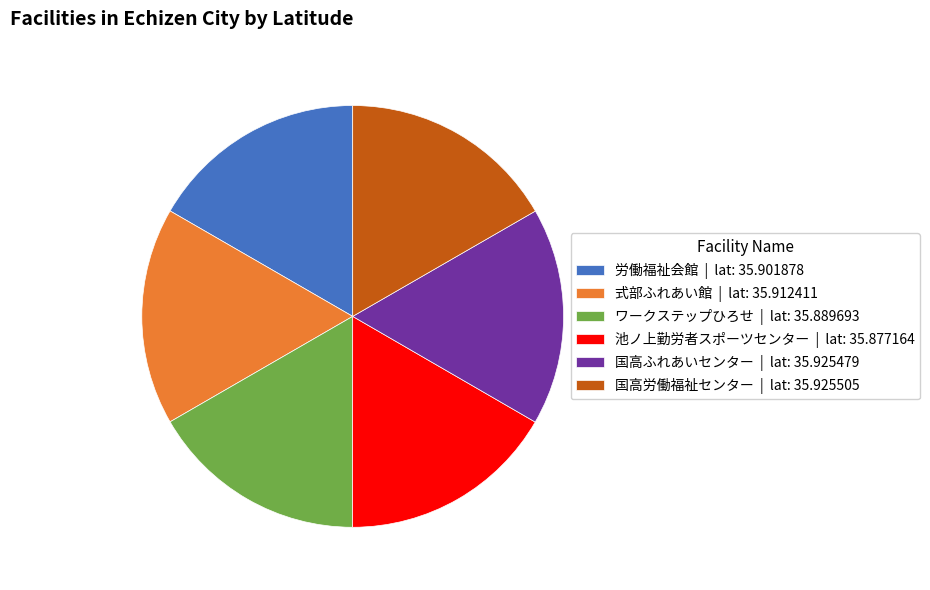

True or false: 池ノ上勤労者スポーツセンター | lat: 35.877164 accounts for 17% of the total.

True